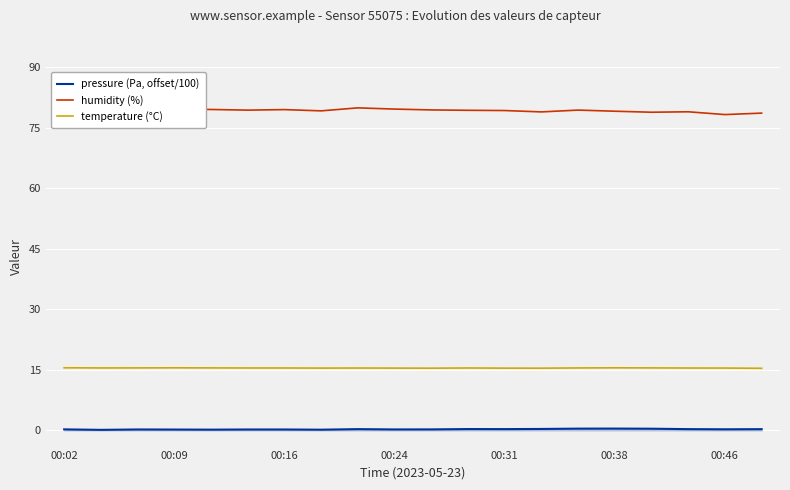

What is the greatest value displayed?

79.9